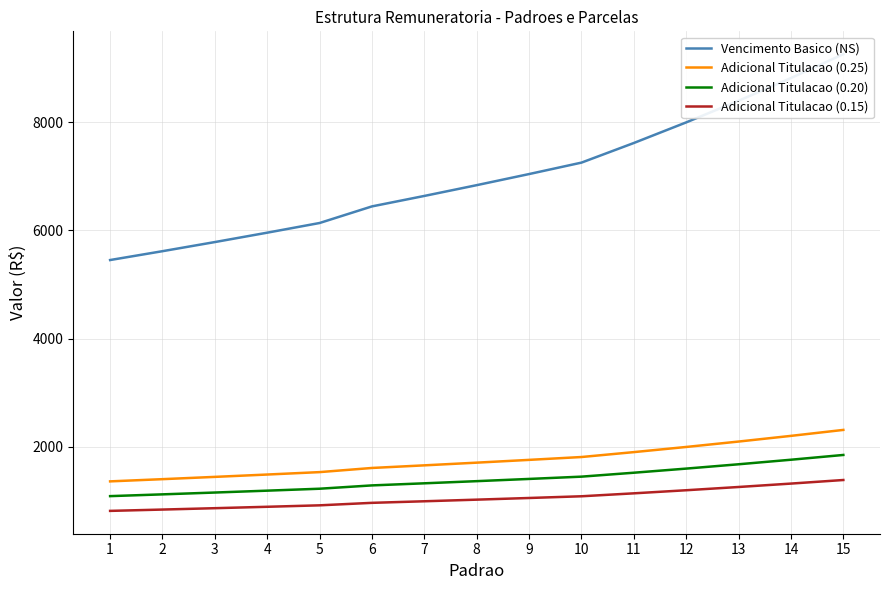

What is the sum of all Vencimento Basico (NS) values?

105201.1